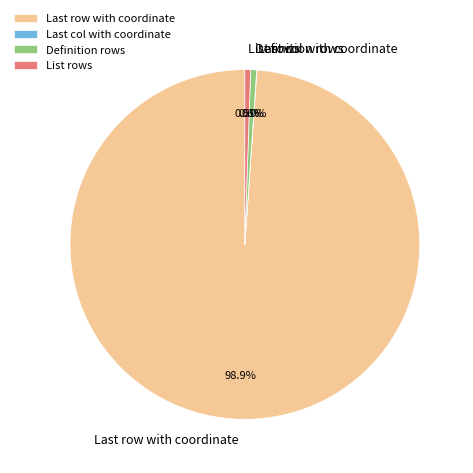

Is there a majority slice in this chart?

Yes